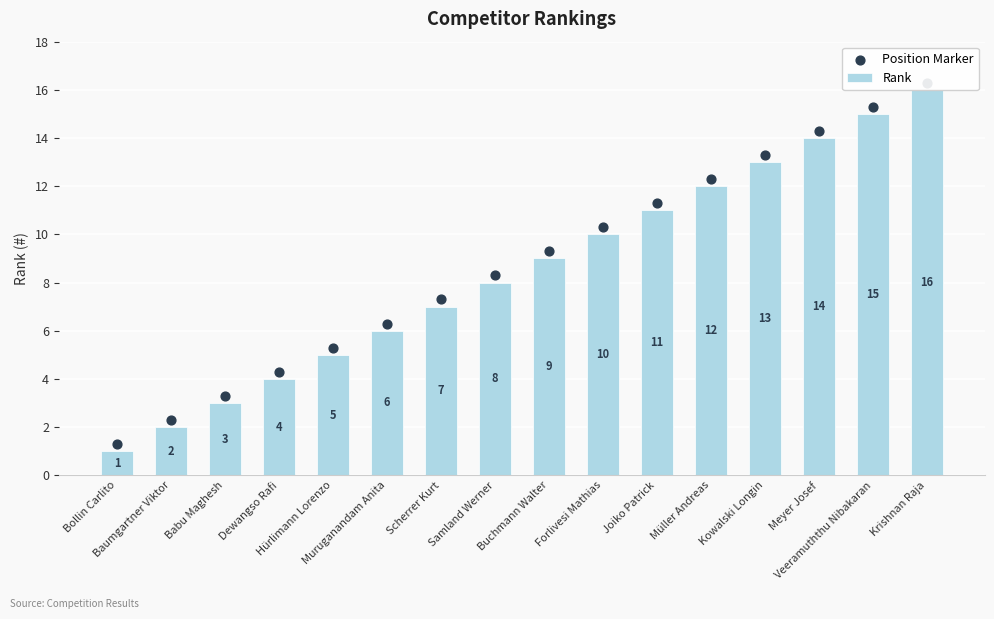

What is the total value across all series at Müller Andreas?

24.3